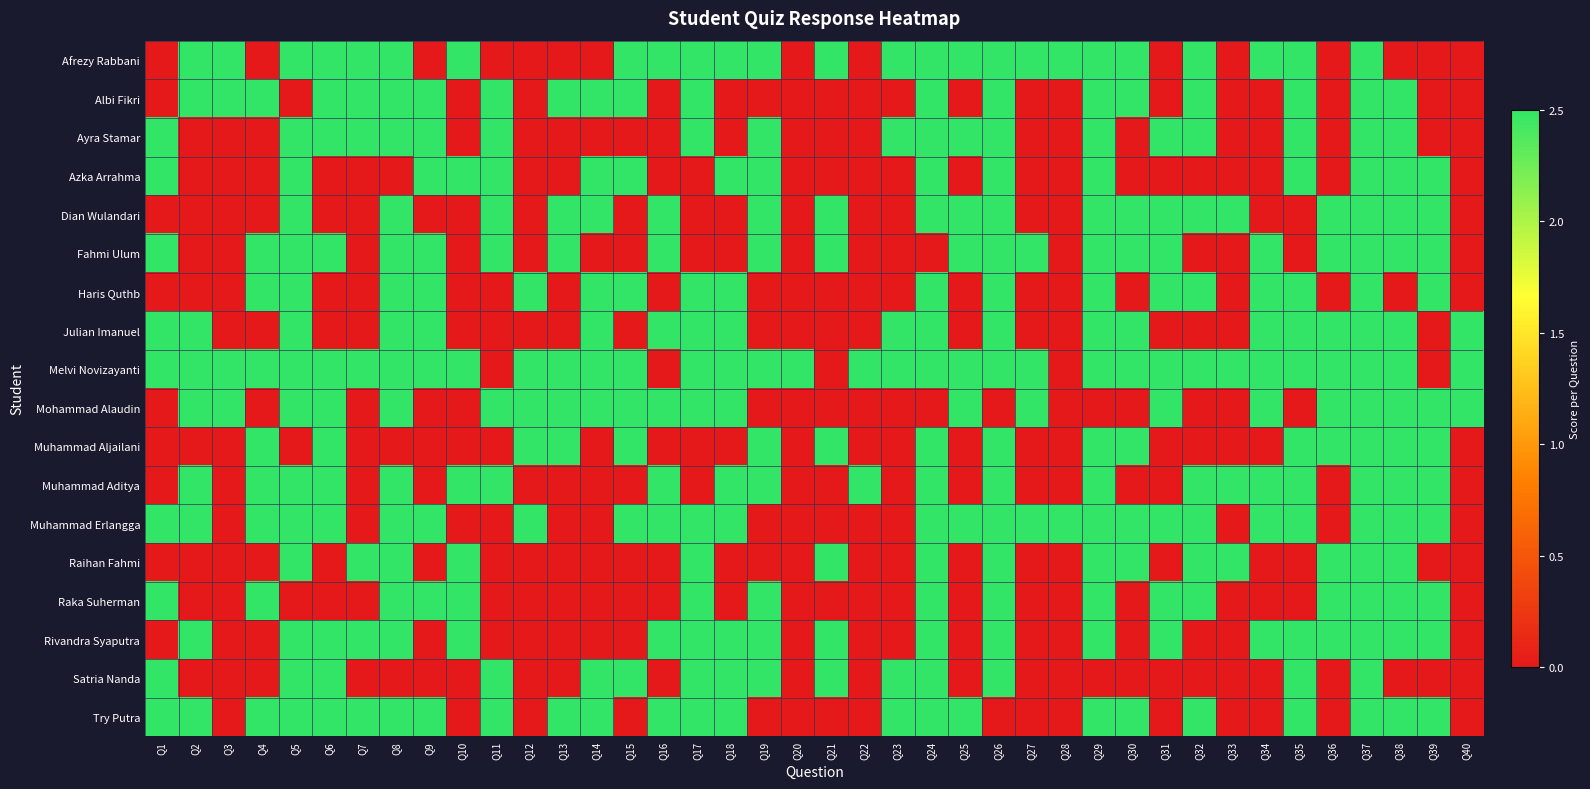

Reading left to right, list all the values displayed in this chart.

Afrezy Rabbani: Q1=0.0	Q2=2.5	Q3=2.5	Q4=0.0	Q5=2.5	Q6=2.5	Q7=2.5	Q8=2.5	Q9=0.0	Q10=2.5	Q11=0.0	Q12=0.0	Q13=0.0	Q14=0.0	Q15=2.5	Q16=2.5	Q17=2.5	Q18=2.5	Q19=2.5	Q20=0.0	Q21=2.5	Q22=0.0	Q23=2.5	Q24=2.5	Q25=2.5	Q26=2.5	Q27=2.5	Q28=2.5	Q29=2.5	Q30=2.5	Q31=0.0	Q32=2.5	Q33=0.0	Q34=2.5	Q35=2.5	Q36=0.0	Q37=2.5	Q38=0.0	Q39=0.0	Q40=0.0
Albi Fikri: Q1=0.0	Q2=2.5	Q3=2.5	Q4=2.5	Q5=0.0	Q6=2.5	Q7=2.5	Q8=2.5	Q9=2.5	Q10=0.0	Q11=2.5	Q12=0.0	Q13=2.5	Q14=2.5	Q15=2.5	Q16=0.0	Q17=2.5	Q18=0.0	Q19=0.0	Q20=0.0	Q21=0.0	Q22=0.0	Q23=0.0	Q24=2.5	Q25=0.0	Q26=2.5	Q27=0.0	Q28=0.0	Q29=2.5	Q30=2.5	Q31=0.0	Q32=2.5	Q33=0.0	Q34=0.0	Q35=2.5	Q36=0.0	Q37=2.5	Q38=2.5	Q39=0.0	Q40=0.0
Ayra Stamar: Q1=2.5	Q2=0.0	Q3=0.0	Q4=0.0	Q5=2.5	Q6=2.5	Q7=2.5	Q8=2.5	Q9=2.5	Q10=0.0	Q11=2.5	Q12=0.0	Q13=0.0	Q14=0.0	Q15=0.0	Q16=0.0	Q17=2.5	Q18=0.0	Q19=2.5	Q20=0.0	Q21=0.0	Q22=0.0	Q23=2.5	Q24=2.5	Q25=2.5	Q26=2.5	Q27=0.0	Q28=0.0	Q29=2.5	Q30=0.0	Q31=2.5	Q32=2.5	Q33=0.0	Q34=0.0	Q35=2.5	Q36=0.0	Q37=2.5	Q38=2.5	Q39=0.0	Q40=0.0
Azka Arrahma: Q1=2.5	Q2=0.0	Q3=0.0	Q4=0.0	Q5=2.5	Q6=0.0	Q7=0.0	Q8=0.0	Q9=2.5	Q10=2.5	Q11=2.5	Q12=0.0	Q13=0.0	Q14=2.5	Q15=2.5	Q16=0.0	Q17=0.0	Q18=2.5	Q19=2.5	Q20=0.0	Q21=0.0	Q22=0.0	Q23=0.0	Q24=2.5	Q25=0.0	Q26=2.5	Q27=0.0	Q28=0.0	Q29=2.5	Q30=0.0	Q31=0.0	Q32=0.0	Q33=0.0	Q34=0.0	Q35=2.5	Q36=0.0	Q37=2.5	Q38=2.5	Q39=2.5	Q40=0.0
Dian Wulandari: Q1=0.0	Q2=0.0	Q3=0.0	Q4=0.0	Q5=2.5	Q6=0.0	Q7=0.0	Q8=2.5	Q9=0.0	Q10=0.0	Q11=2.5	Q12=0.0	Q13=2.5	Q14=2.5	Q15=0.0	Q16=2.5	Q17=0.0	Q18=0.0	Q19=2.5	Q20=0.0	Q21=2.5	Q22=0.0	Q23=0.0	Q24=2.5	Q25=2.5	Q26=2.5	Q27=0.0	Q28=0.0	Q29=2.5	Q30=2.5	Q31=2.5	Q32=2.5	Q33=2.5	Q34=0.0	Q35=0.0	Q36=2.5	Q37=2.5	Q38=2.5	Q39=2.5	Q40=0.0
Fahmi Ulum: Q1=2.5	Q2=0.0	Q3=0.0	Q4=2.5	Q5=2.5	Q6=2.5	Q7=0.0	Q8=2.5	Q9=2.5	Q10=0.0	Q11=2.5	Q12=0.0	Q13=2.5	Q14=0.0	Q15=0.0	Q16=2.5	Q17=0.0	Q18=0.0	Q19=2.5	Q20=0.0	Q21=2.5	Q22=0.0	Q23=0.0	Q24=0.0	Q25=2.5	Q26=2.5	Q27=2.5	Q28=0.0	Q29=2.5	Q30=2.5	Q31=2.5	Q32=0.0	Q33=0.0	Q34=2.5	Q35=0.0	Q36=2.5	Q37=2.5	Q38=2.5	Q39=2.5	Q40=0.0
Haris Quthb: Q1=0.0	Q2=0.0	Q3=0.0	Q4=2.5	Q5=2.5	Q6=0.0	Q7=0.0	Q8=2.5	Q9=2.5	Q10=0.0	Q11=0.0	Q12=2.5	Q13=0.0	Q14=2.5	Q15=2.5	Q16=0.0	Q17=2.5	Q18=2.5	Q19=0.0	Q20=0.0	Q21=0.0	Q22=0.0	Q23=0.0	Q24=2.5	Q25=0.0	Q26=2.5	Q27=0.0	Q28=0.0	Q29=2.5	Q30=0.0	Q31=2.5	Q32=2.5	Q33=0.0	Q34=2.5	Q35=2.5	Q36=0.0	Q37=2.5	Q38=0.0	Q39=2.5	Q40=0.0
Julian Imanuel: Q1=2.5	Q2=2.5	Q3=0.0	Q4=0.0	Q5=2.5	Q6=0.0	Q7=0.0	Q8=2.5	Q9=2.5	Q10=0.0	Q11=0.0	Q12=0.0	Q13=0.0	Q14=2.5	Q15=0.0	Q16=2.5	Q17=2.5	Q18=2.5	Q19=0.0	Q20=0.0	Q21=0.0	Q22=0.0	Q23=2.5	Q24=2.5	Q25=0.0	Q26=2.5	Q27=0.0	Q28=0.0	Q29=2.5	Q30=2.5	Q31=0.0	Q32=0.0	Q33=0.0	Q34=2.5	Q35=2.5	Q36=2.5	Q37=2.5	Q38=2.5	Q39=0.0	Q40=2.5
Melvi Novizayanti: Q1=2.5	Q2=2.5	Q3=2.5	Q4=2.5	Q5=2.5	Q6=2.5	Q7=2.5	Q8=2.5	Q9=2.5	Q10=2.5	Q11=0.0	Q12=2.5	Q13=2.5	Q14=2.5	Q15=2.5	Q16=0.0	Q17=2.5	Q18=2.5	Q19=2.5	Q20=2.5	Q21=0.0	Q22=2.5	Q23=2.5	Q24=2.5	Q25=2.5	Q26=2.5	Q27=2.5	Q28=0.0	Q29=2.5	Q30=2.5	Q31=2.5	Q32=2.5	Q33=2.5	Q34=2.5	Q35=2.5	Q36=2.5	Q37=2.5	Q38=2.5	Q39=0.0	Q40=2.5
Mohammad Alaudin: Q1=0.0	Q2=2.5	Q3=2.5	Q4=0.0	Q5=2.5	Q6=2.5	Q7=0.0	Q8=2.5	Q9=0.0	Q10=0.0	Q11=2.5	Q12=2.5	Q13=2.5	Q14=2.5	Q15=2.5	Q16=2.5	Q17=2.5	Q18=2.5	Q19=0.0	Q20=0.0	Q21=0.0	Q22=0.0	Q23=0.0	Q24=0.0	Q25=2.5	Q26=0.0	Q27=2.5	Q28=0.0	Q29=0.0	Q30=0.0	Q31=2.5	Q32=0.0	Q33=0.0	Q34=2.5	Q35=0.0	Q36=2.5	Q37=2.5	Q38=2.5	Q39=2.5	Q40=2.5
Muhammad Aljailani: Q1=0.0	Q2=0.0	Q3=0.0	Q4=2.5	Q5=0.0	Q6=2.5	Q7=0.0	Q8=0.0	Q9=0.0	Q10=0.0	Q11=0.0	Q12=2.5	Q13=2.5	Q14=0.0	Q15=2.5	Q16=0.0	Q17=0.0	Q18=0.0	Q19=2.5	Q20=0.0	Q21=2.5	Q22=0.0	Q23=0.0	Q24=2.5	Q25=0.0	Q26=2.5	Q27=0.0	Q28=0.0	Q29=2.5	Q30=2.5	Q31=0.0	Q32=0.0	Q33=0.0	Q34=0.0	Q35=2.5	Q36=2.5	Q37=2.5	Q38=2.5	Q39=2.5	Q40=0.0
Muhammad Aditya: Q1=0.0	Q2=2.5	Q3=0.0	Q4=2.5	Q5=2.5	Q6=2.5	Q7=0.0	Q8=2.5	Q9=0.0	Q10=2.5	Q11=2.5	Q12=0.0	Q13=0.0	Q14=0.0	Q15=0.0	Q16=2.5	Q17=0.0	Q18=2.5	Q19=2.5	Q20=0.0	Q21=0.0	Q22=2.5	Q23=0.0	Q24=2.5	Q25=0.0	Q26=2.5	Q27=0.0	Q28=0.0	Q29=2.5	Q30=0.0	Q31=0.0	Q32=2.5	Q33=2.5	Q34=2.5	Q35=2.5	Q36=0.0	Q37=2.5	Q38=2.5	Q39=2.5	Q40=0.0
Muhammad Erlangga: Q1=2.5	Q2=2.5	Q3=0.0	Q4=2.5	Q5=2.5	Q6=2.5	Q7=0.0	Q8=2.5	Q9=2.5	Q10=0.0	Q11=0.0	Q12=2.5	Q13=0.0	Q14=0.0	Q15=2.5	Q16=2.5	Q17=2.5	Q18=2.5	Q19=0.0	Q20=0.0	Q21=0.0	Q22=0.0	Q23=0.0	Q24=2.5	Q25=2.5	Q26=2.5	Q27=2.5	Q28=2.5	Q29=2.5	Q30=2.5	Q31=2.5	Q32=2.5	Q33=0.0	Q34=2.5	Q35=2.5	Q36=0.0	Q37=2.5	Q38=2.5	Q39=2.5	Q40=0.0
Raihan Fahmi: Q1=0.0	Q2=0.0	Q3=0.0	Q4=0.0	Q5=2.5	Q6=0.0	Q7=2.5	Q8=2.5	Q9=0.0	Q10=2.5	Q11=0.0	Q12=0.0	Q13=0.0	Q14=0.0	Q15=0.0	Q16=0.0	Q17=2.5	Q18=0.0	Q19=0.0	Q20=0.0	Q21=2.5	Q22=0.0	Q23=0.0	Q24=2.5	Q25=0.0	Q26=2.5	Q27=0.0	Q28=0.0	Q29=2.5	Q30=2.5	Q31=0.0	Q32=2.5	Q33=2.5	Q34=0.0	Q35=0.0	Q36=2.5	Q37=2.5	Q38=2.5	Q39=0.0	Q40=0.0
Raka Suherman: Q1=2.5	Q2=0.0	Q3=0.0	Q4=2.5	Q5=0.0	Q6=0.0	Q7=0.0	Q8=2.5	Q9=2.5	Q10=2.5	Q11=0.0	Q12=0.0	Q13=0.0	Q14=0.0	Q15=0.0	Q16=0.0	Q17=2.5	Q18=0.0	Q19=2.5	Q20=0.0	Q21=0.0	Q22=0.0	Q23=0.0	Q24=2.5	Q25=0.0	Q26=2.5	Q27=0.0	Q28=0.0	Q29=2.5	Q30=0.0	Q31=2.5	Q32=2.5	Q33=0.0	Q34=0.0	Q35=0.0	Q36=2.5	Q37=2.5	Q38=2.5	Q39=2.5	Q40=0.0
Rivandra Syaputra: Q1=0.0	Q2=2.5	Q3=0.0	Q4=0.0	Q5=2.5	Q6=2.5	Q7=2.5	Q8=2.5	Q9=0.0	Q10=2.5	Q11=0.0	Q12=0.0	Q13=0.0	Q14=0.0	Q15=0.0	Q16=2.5	Q17=2.5	Q18=2.5	Q19=2.5	Q20=0.0	Q21=2.5	Q22=0.0	Q23=0.0	Q24=2.5	Q25=0.0	Q26=2.5	Q27=0.0	Q28=0.0	Q29=2.5	Q30=0.0	Q31=2.5	Q32=0.0	Q33=0.0	Q34=2.5	Q35=2.5	Q36=2.5	Q37=2.5	Q38=2.5	Q39=2.5	Q40=0.0
Satria Nanda: Q1=2.5	Q2=0.0	Q3=0.0	Q4=0.0	Q5=2.5	Q6=2.5	Q7=0.0	Q8=0.0	Q9=0.0	Q10=0.0	Q11=2.5	Q12=0.0	Q13=0.0	Q14=2.5	Q15=2.5	Q16=0.0	Q17=2.5	Q18=2.5	Q19=2.5	Q20=0.0	Q21=2.5	Q22=0.0	Q23=2.5	Q24=2.5	Q25=0.0	Q26=2.5	Q27=0.0	Q28=0.0	Q29=0.0	Q30=0.0	Q31=0.0	Q32=0.0	Q33=0.0	Q34=0.0	Q35=2.5	Q36=0.0	Q37=2.5	Q38=0.0	Q39=0.0	Q40=0.0
Try Putra: Q1=2.5	Q2=2.5	Q3=0.0	Q4=2.5	Q5=2.5	Q6=2.5	Q7=2.5	Q8=2.5	Q9=2.5	Q10=0.0	Q11=2.5	Q12=0.0	Q13=2.5	Q14=2.5	Q15=0.0	Q16=2.5	Q17=2.5	Q18=2.5	Q19=0.0	Q20=0.0	Q21=0.0	Q22=0.0	Q23=2.5	Q24=2.5	Q25=2.5	Q26=0.0	Q27=0.0	Q28=0.0	Q29=2.5	Q30=2.5	Q31=0.0	Q32=2.5	Q33=0.0	Q34=0.0	Q35=2.5	Q36=0.0	Q37=2.5	Q38=2.5	Q39=2.5	Q40=0.0